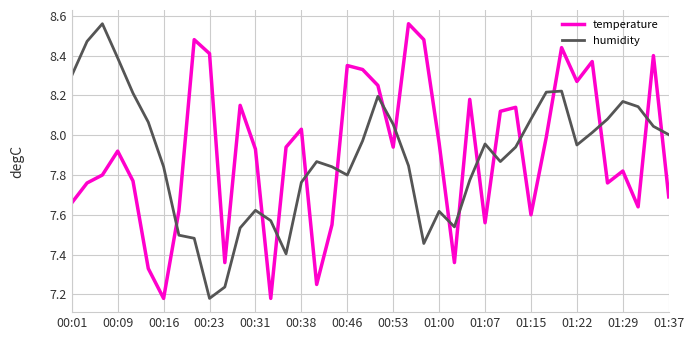

Which series ends up on top after the final intersection of humidity and temperature?

humidity